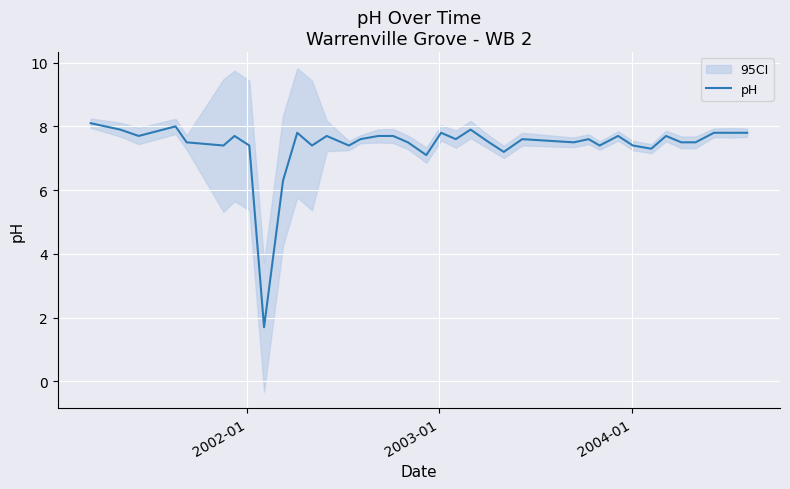

Reading left to right, transcribe all the data shown in this chart.

8.1	7.9	7.7	8.0	7.5	7.4	7.7	7.4	1.7	6.3	7.8	7.4	7.7	7.4	7.6	7.7	7.7	7.5	7.1	7.8	7.6	7.9	7.5	7.2	7.6	7.5	7.6	7.4	7.7	7.4	7.3	7.7	7.5	7.5	7.8	7.8	7.8